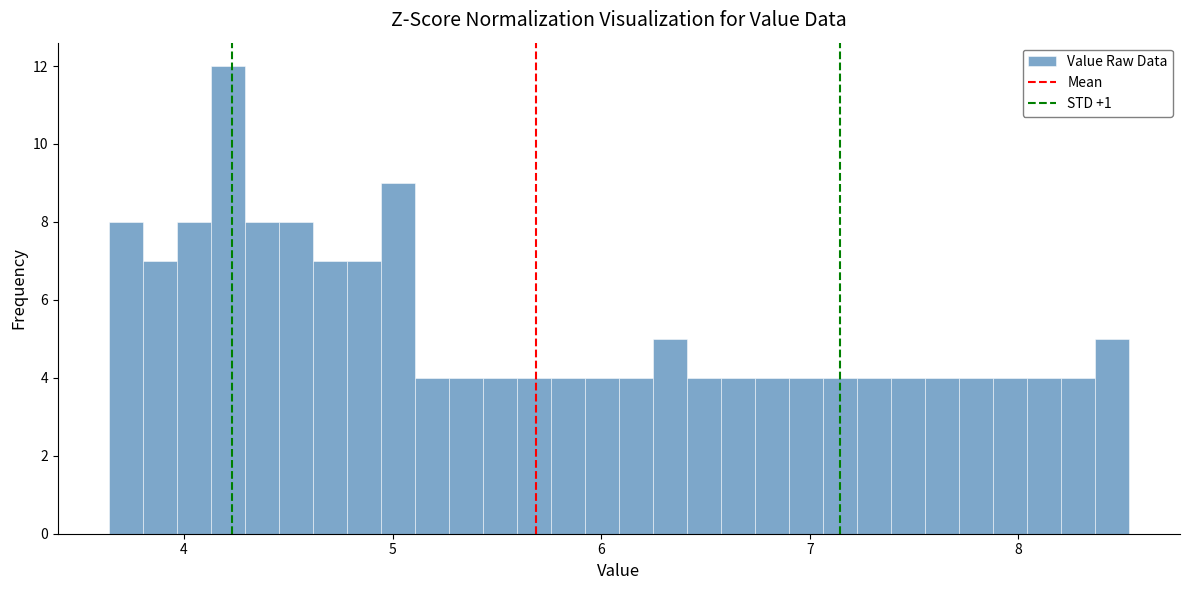

Around what value on the x-axis is the tallest bar? Give the approximate position of its centre, as read against the axis.

4.2